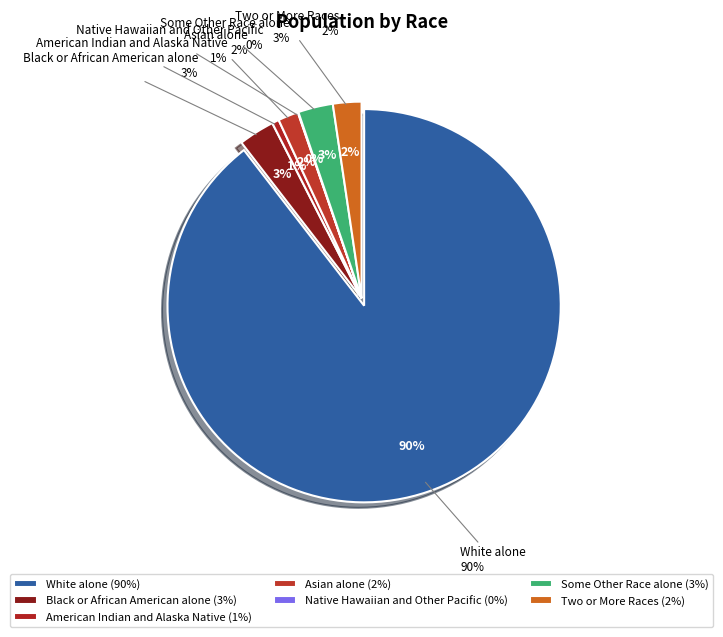

Which slice represents more than half of the pie?

White alone